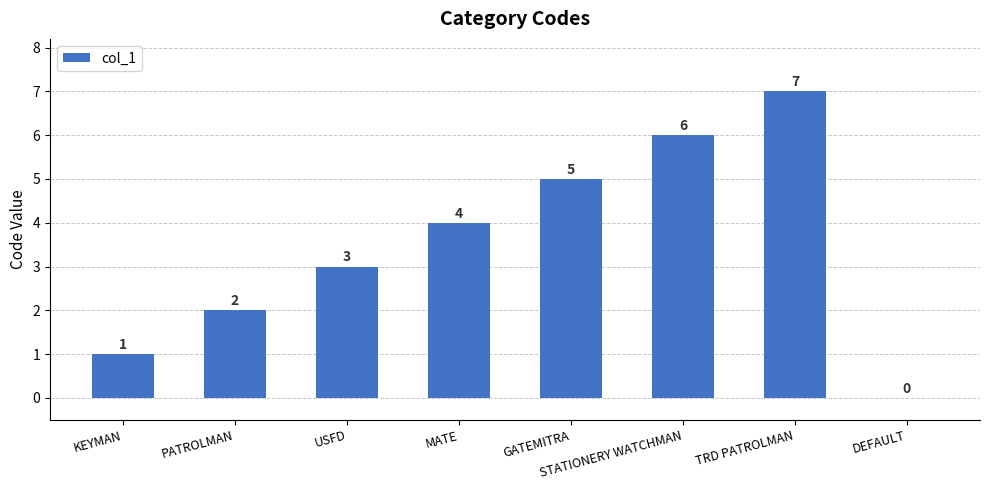

At which label is the value closest to 3?

USFD